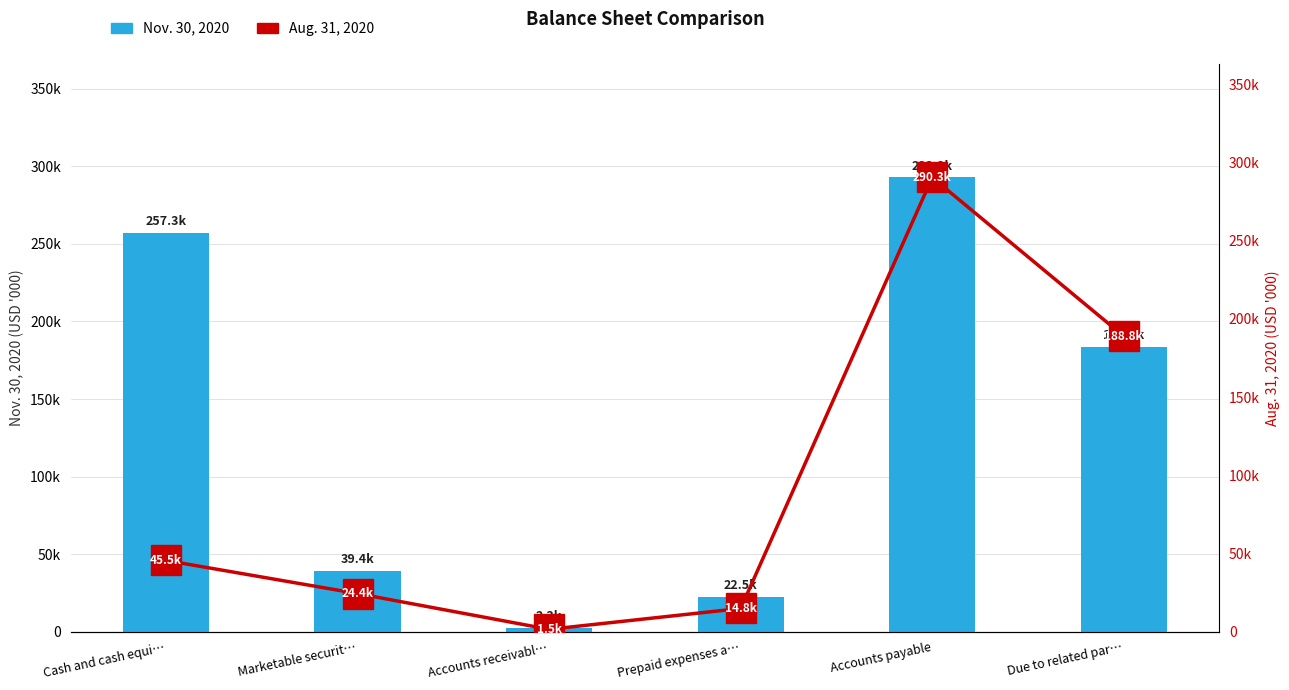

What value does the Aug. 31, 2020 series have at Marketable securit…?

24354